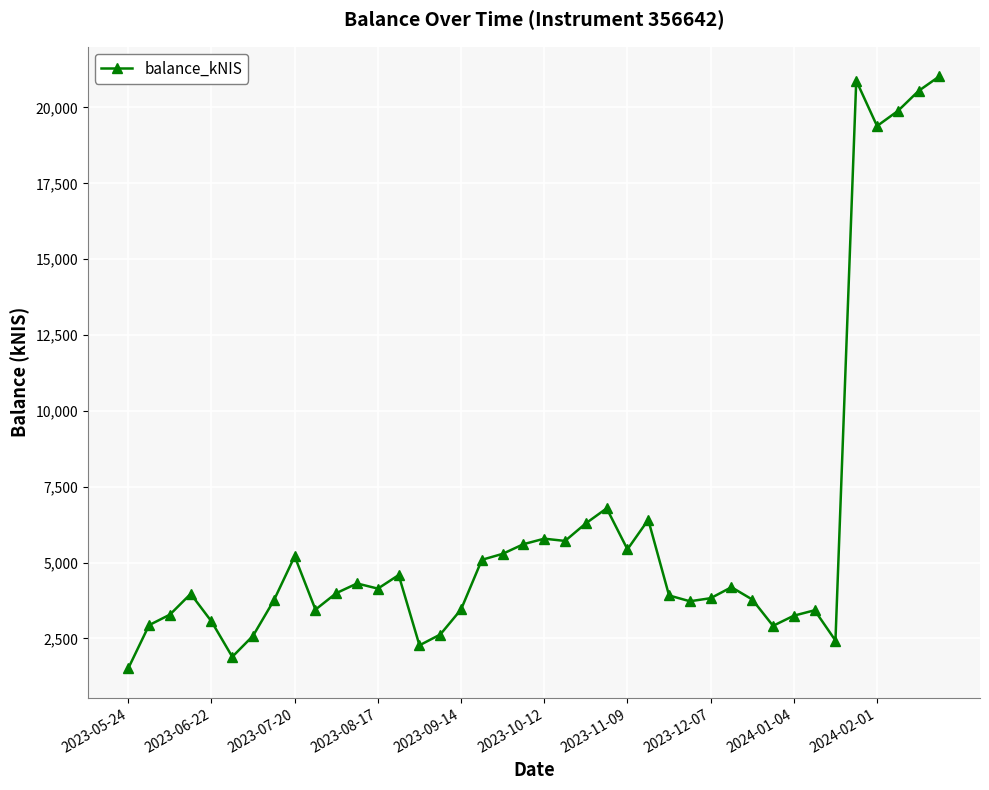

What is the difference between the maximum and second lowest values?

19132.5